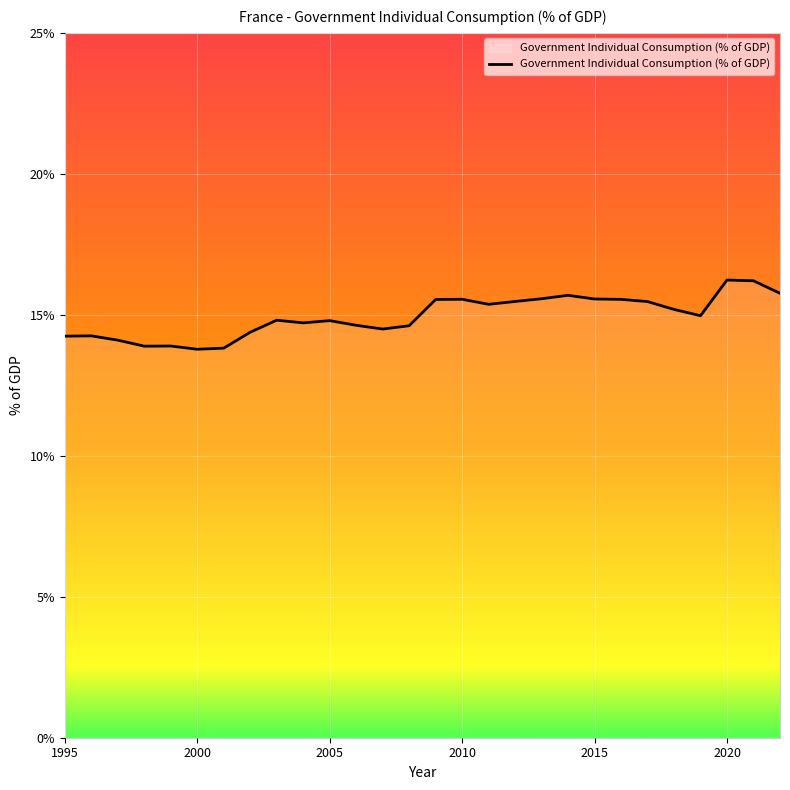

What is the difference between the maximum and minimum values?

2.5